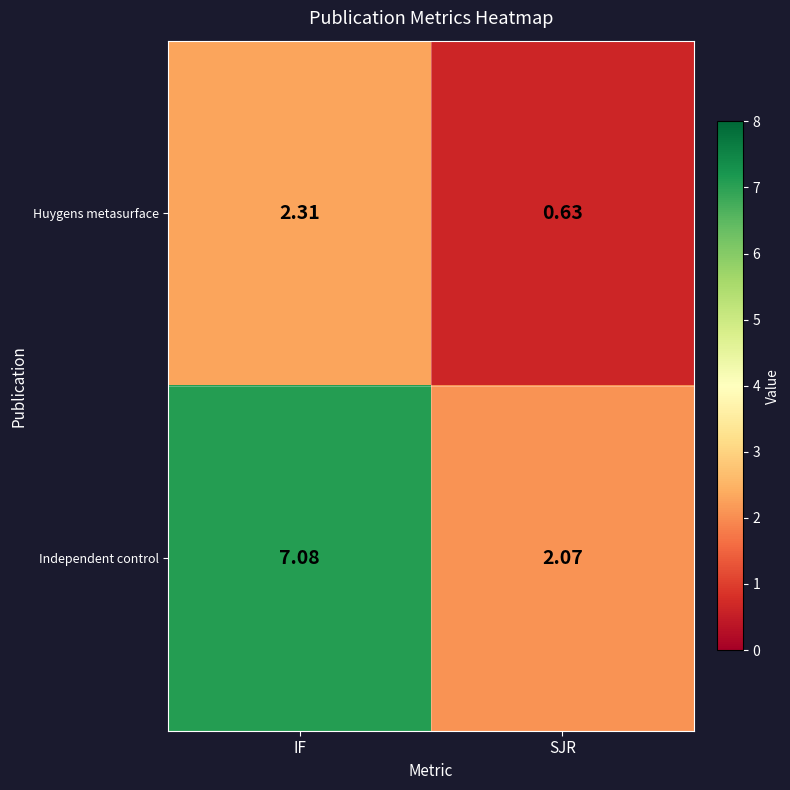

Where does the Independent control series first go above 7?

IF